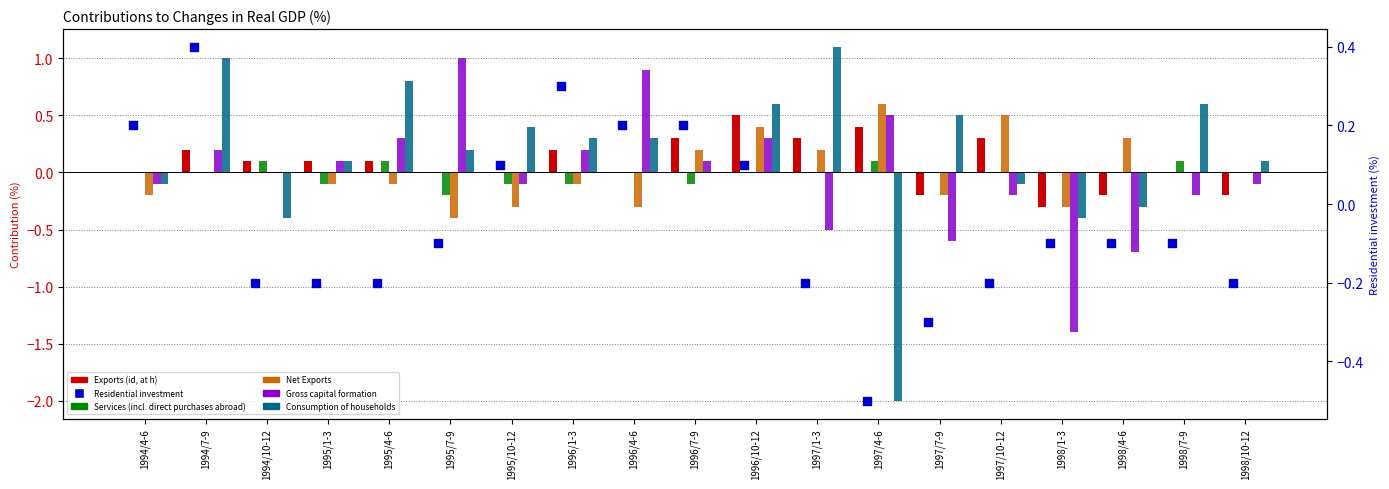

What are all the series names shown in the legend?

Exports (id, at h), Services (incl. direct purchases abroad), Net Exports, Gross capital formation, Consumption of households, Residential investment